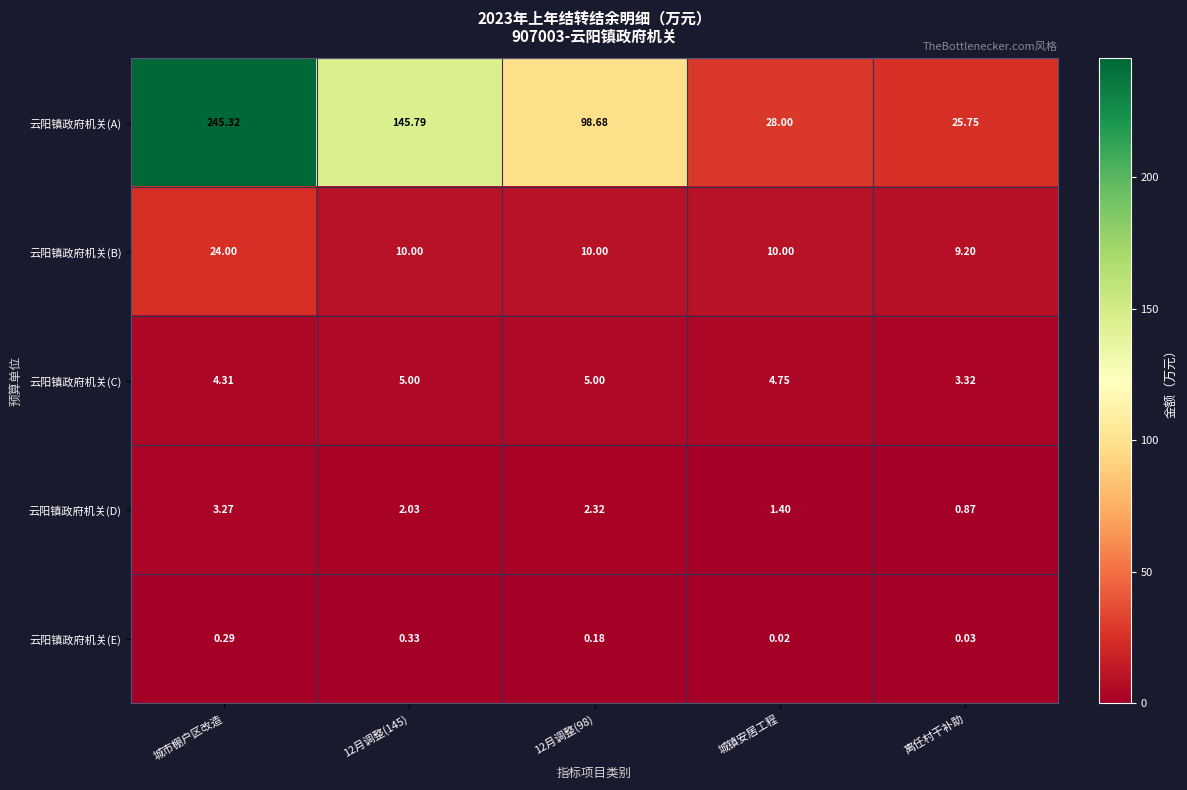

Which series has the widest spread of values?

云阳镇政府机关(A)